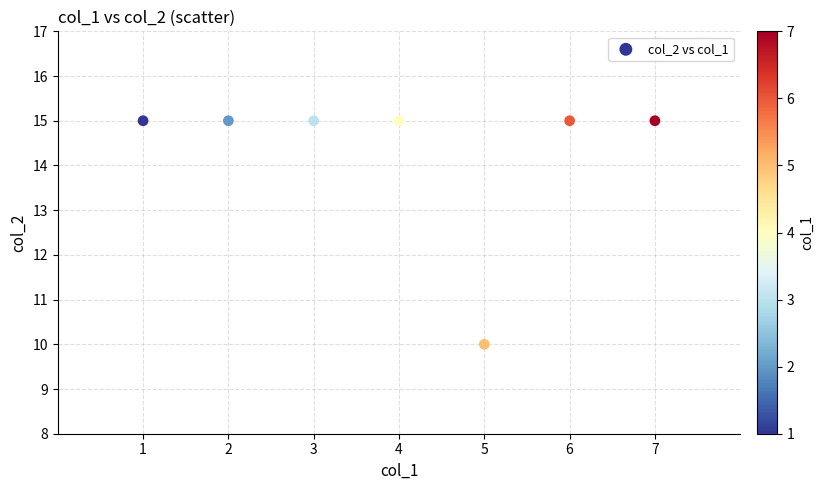

What is the average X value?

4